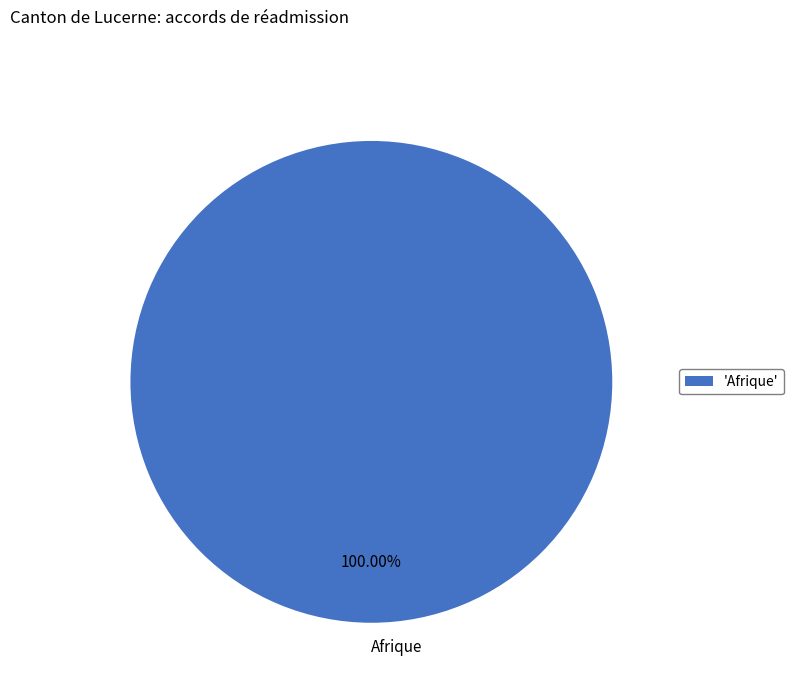

Does Afrique represent more than half of the total?

Yes